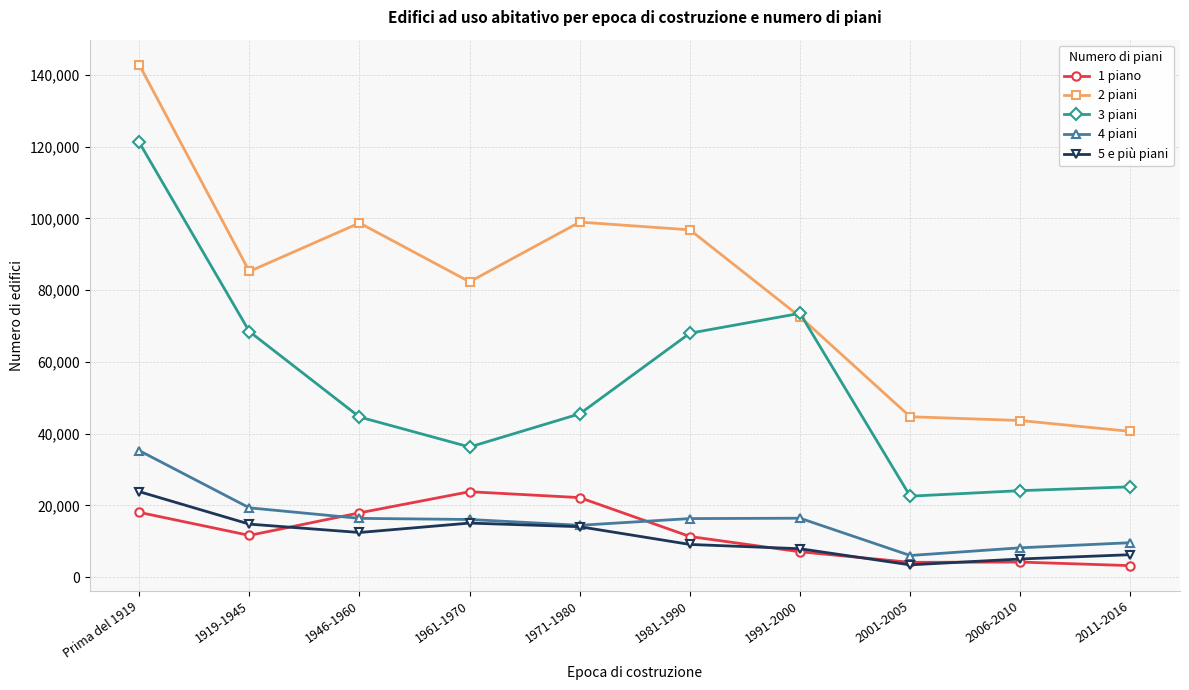

What is the label of the 9th point from the right?

1919-1945